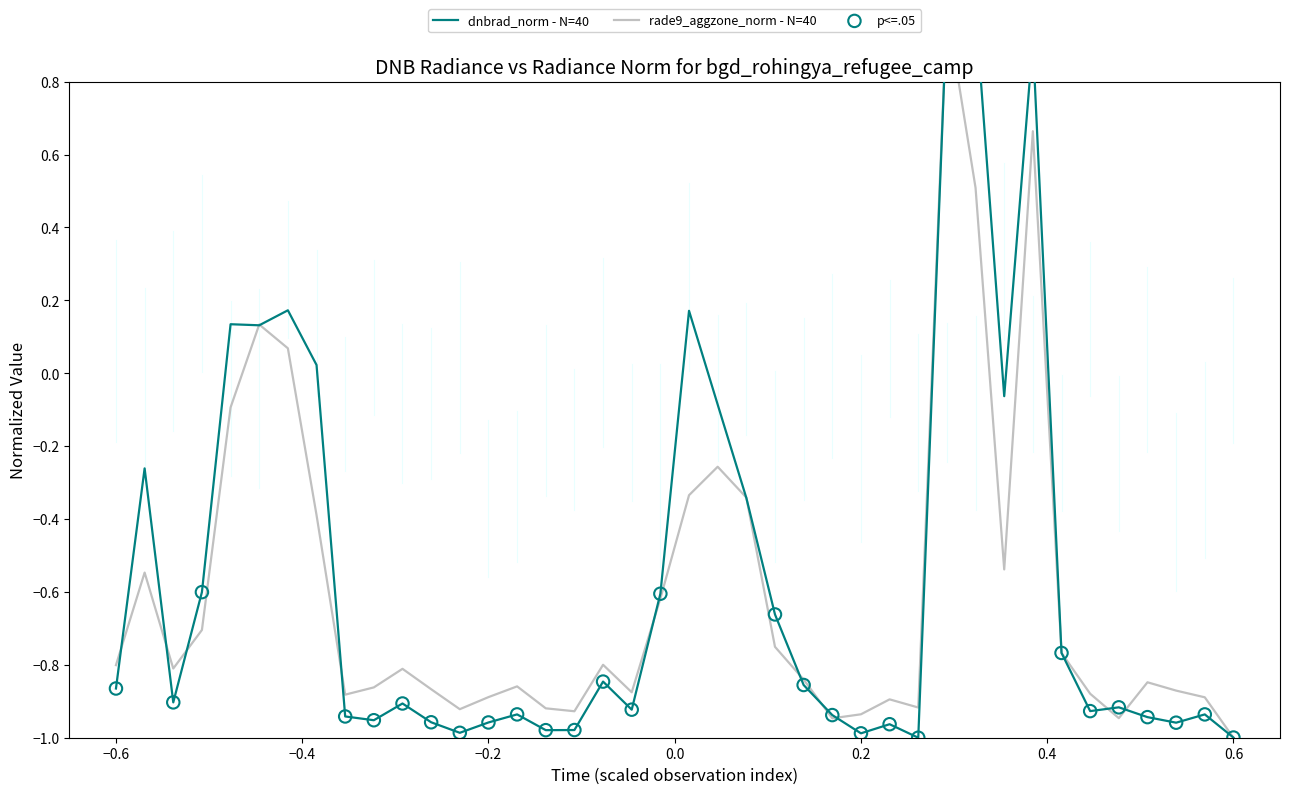

Is the value of rade9_aggzone_norm at −0.2 greater than the value of dnbrad at −0.8?

Yes